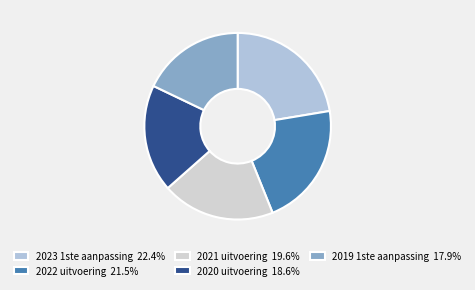

Rank the categories by value from highest to lowest.

2023 1ste aanpassing, 2022 uitvoering, 2021 uitvoering, 2020 uitvoering, 2019 1ste aanpassing